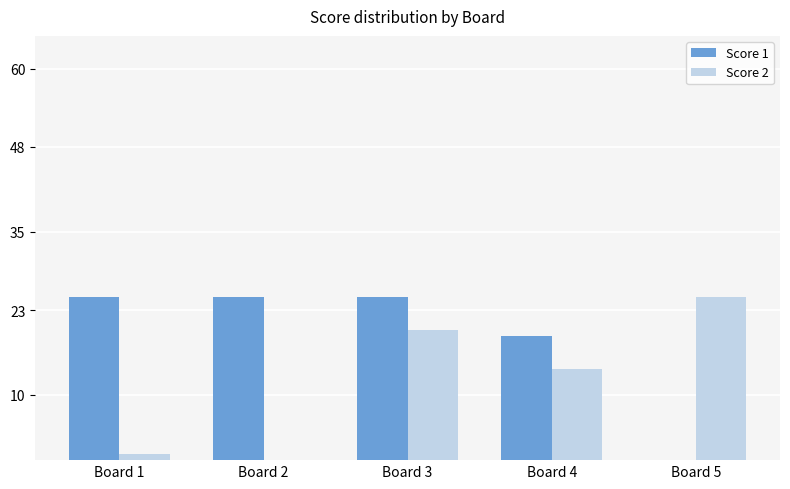

What is the difference between the Score 1 values at Board 4 and Board 2?

6